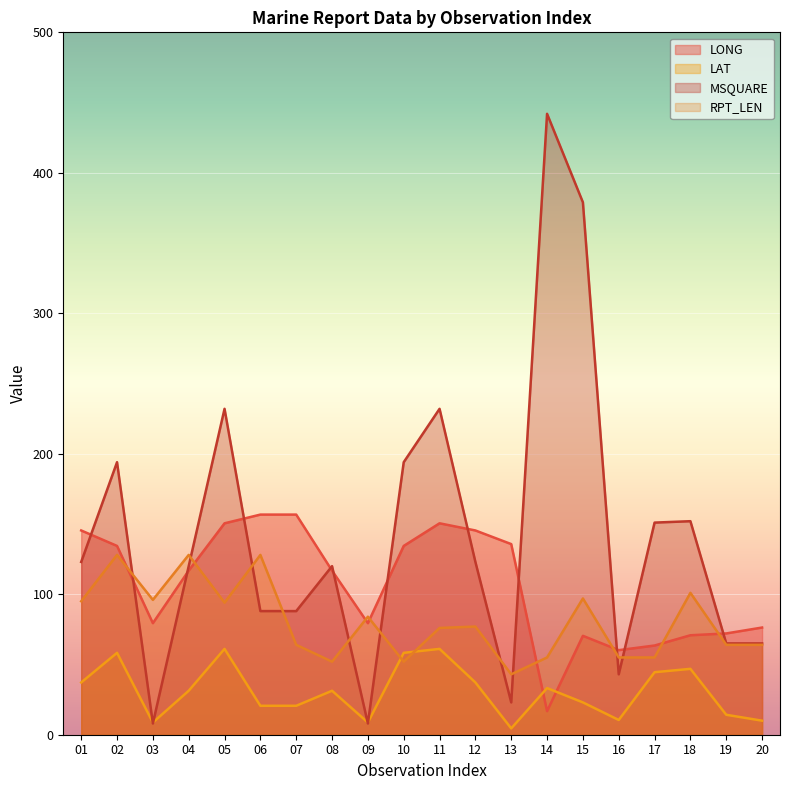

Rank the series by their maximum value, from highest to lowest.

MSQUARE, LONG, RPT_LEN, LAT